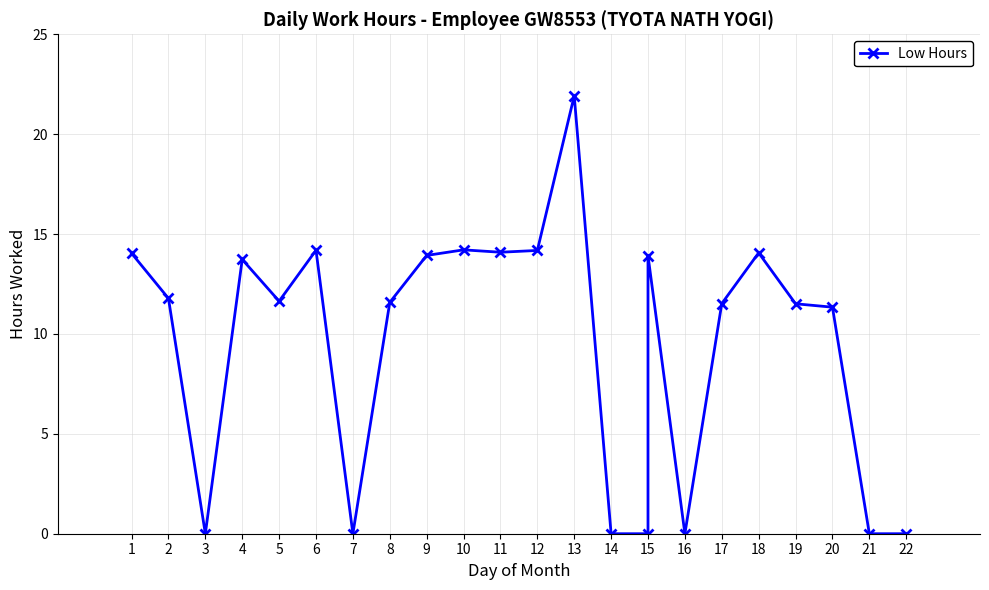

What is the average value?

9.5